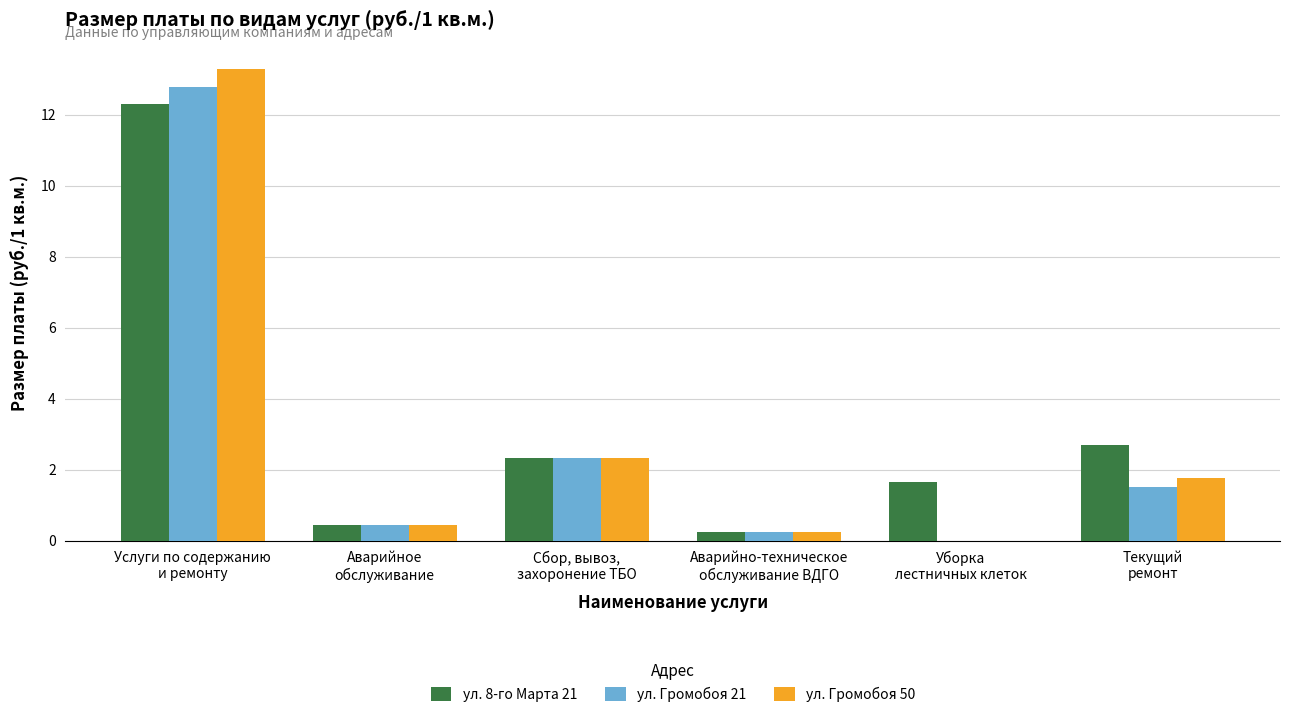

Is it true that ул. Громобоя 21 equals 0.0 at Уборка
лестничных клеток?

True